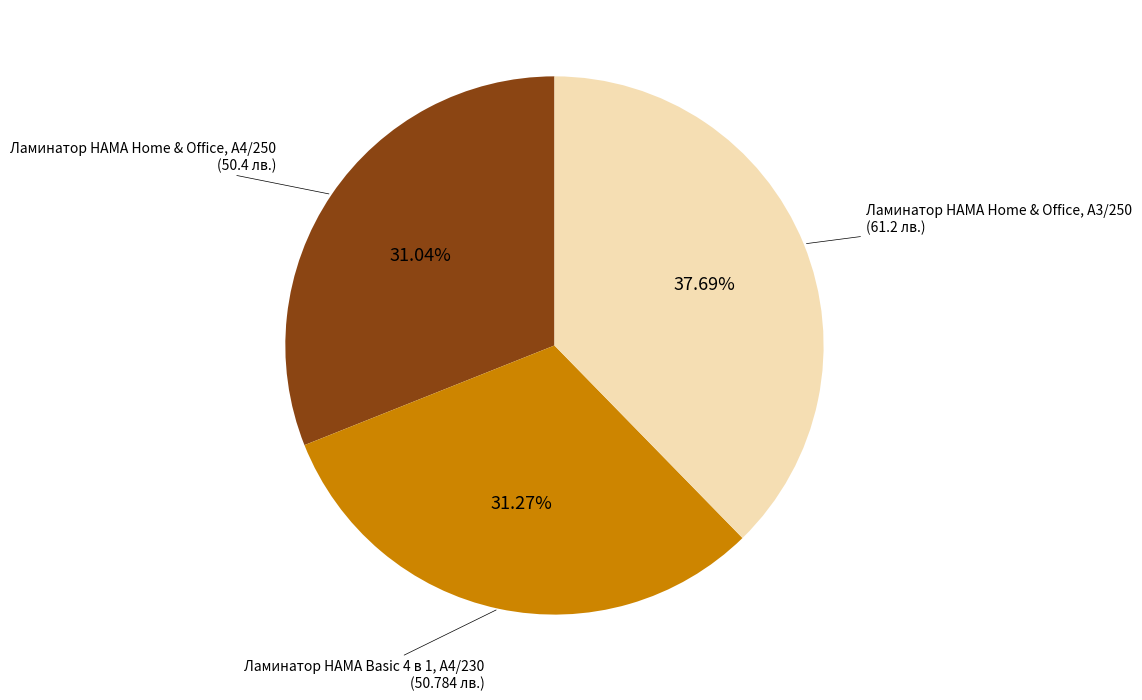

Is there any slice that represents more than half of the pie?

No